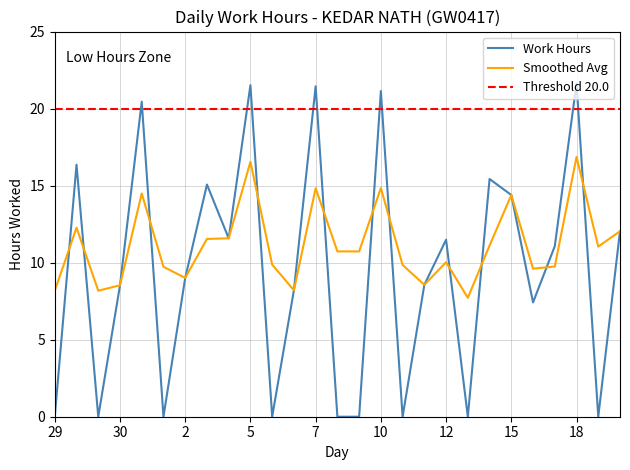

Which series ends up on top after the final intersection of Work Hours and Smoothed?

Smoothed